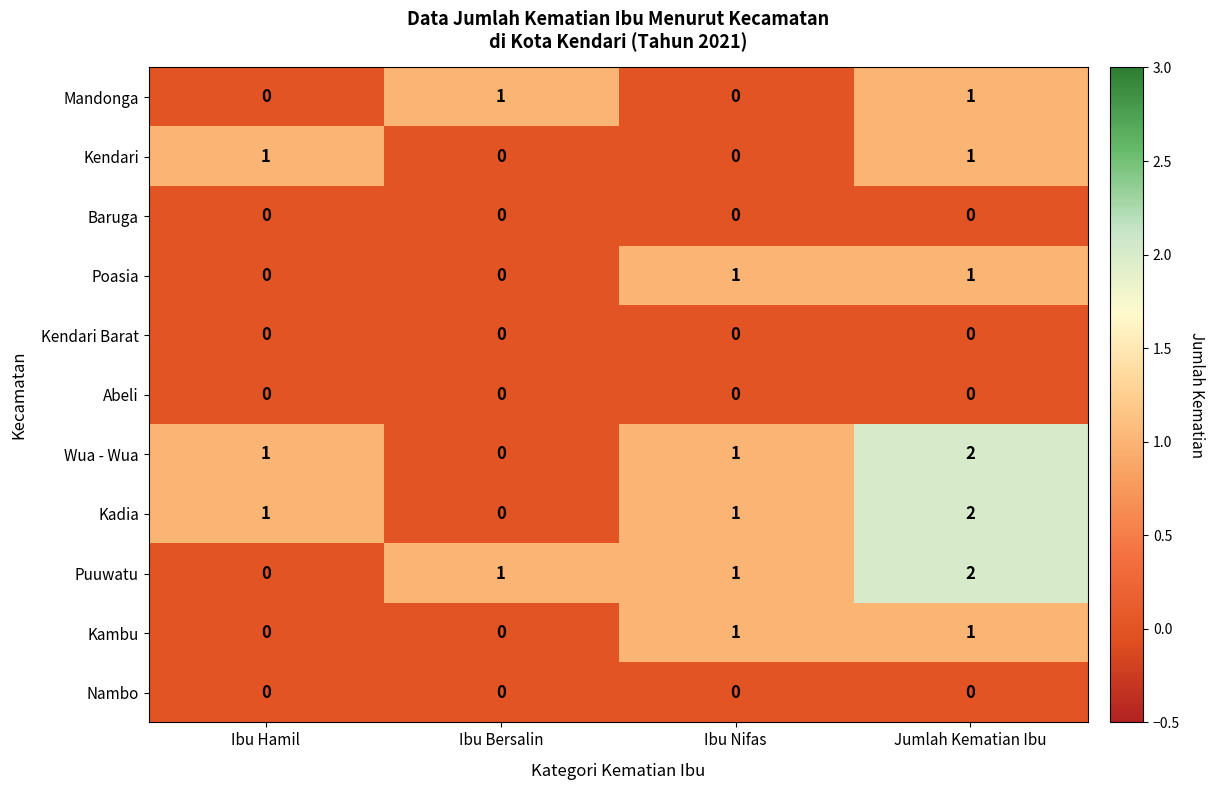

At which label does Kadia reach its peak?

Jumlah Kematian Ibu